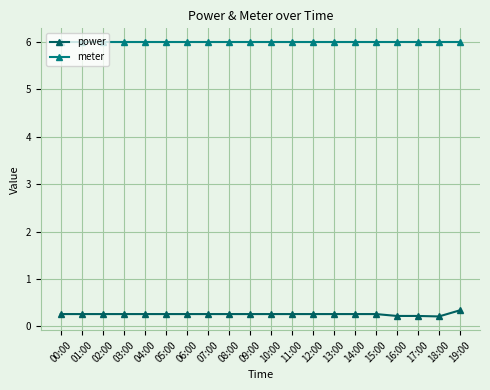

What is the label of the 7th point from the left?

06:00